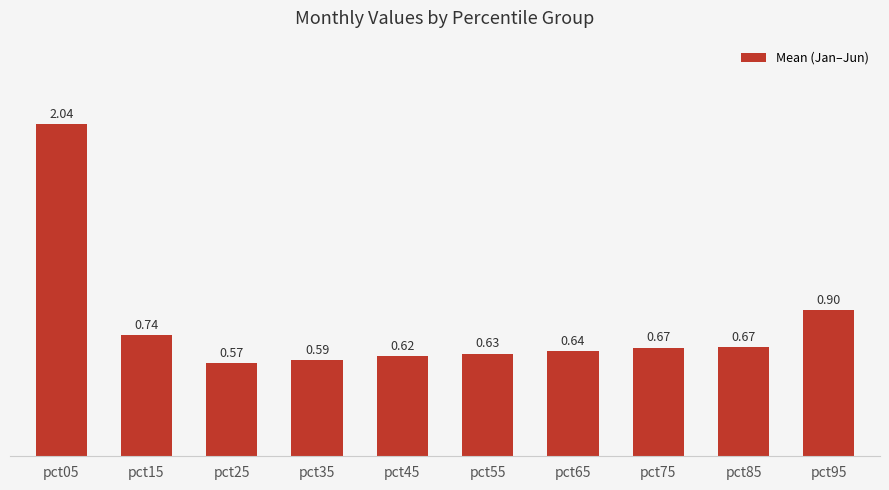

The chart shows a value of 0.9 at pct95. True or false?

True